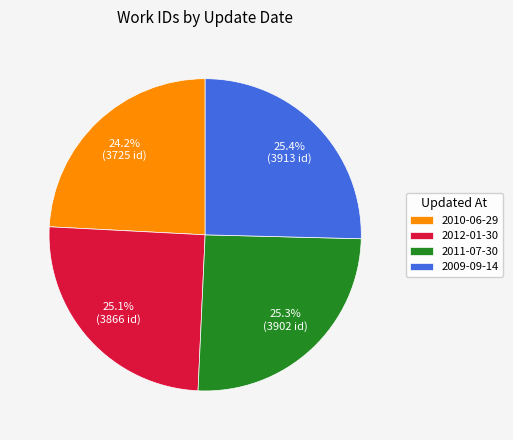

Count the number of slices in the pie.

4